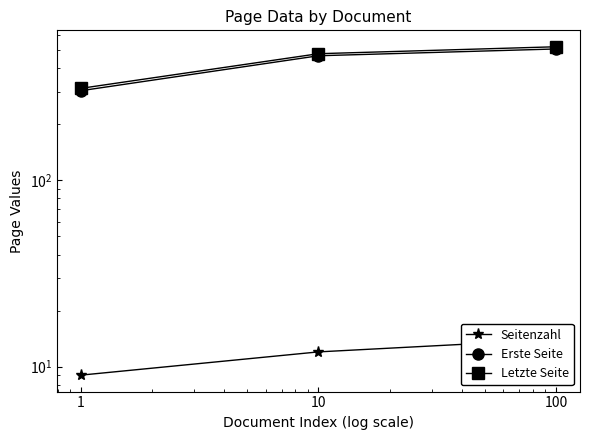

How many values in the Erste Seite series are below 467?

1